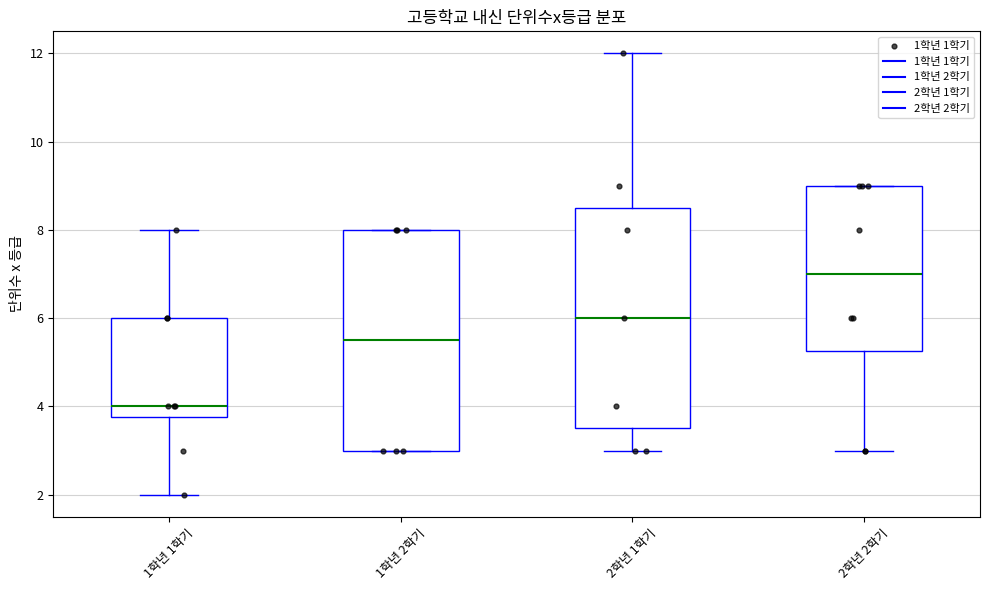

Which box's median line is the highest?

2학년 2학기